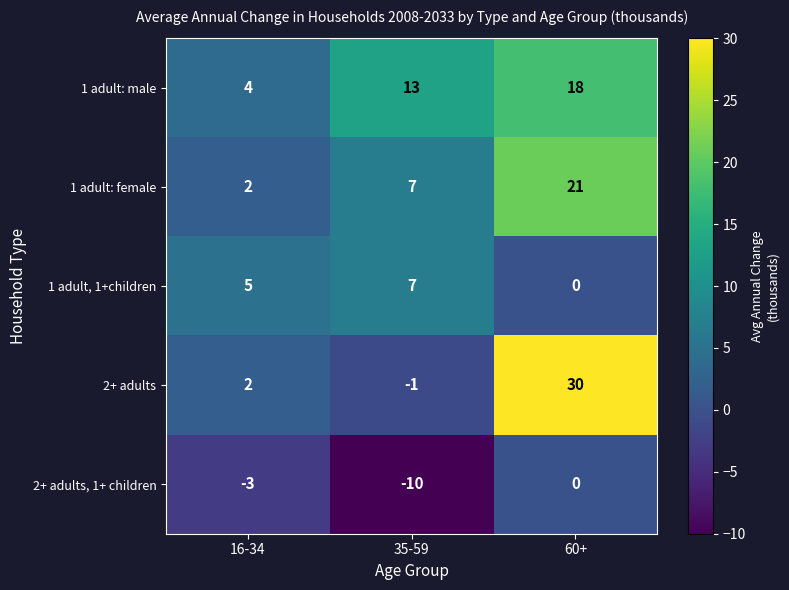

Reading left to right, what are all the values shown in this chart?

1 adult: male: 4	13	18
1 adult: female: 2	7	21
1 adult, 1+children: 5	7	0
2+ adults: 2	-1	30
2+ adults, 1+ children: -3	-10	0